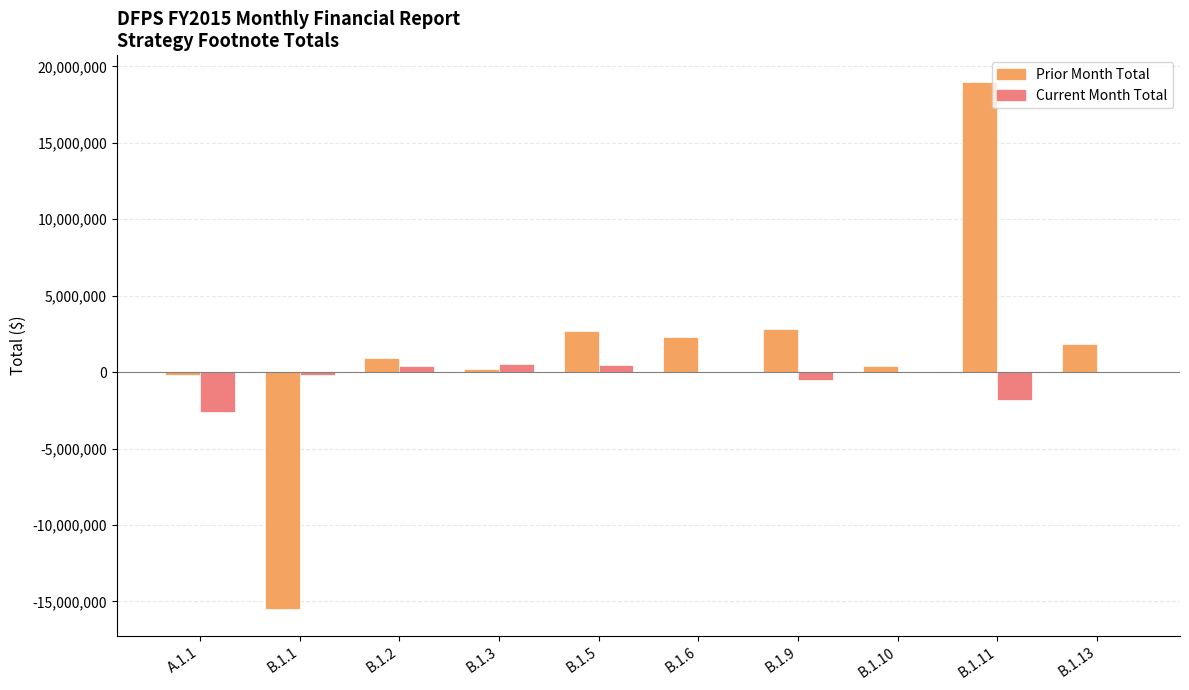

Is it true that Current Month Total equals 400000 at B.1.2?

True